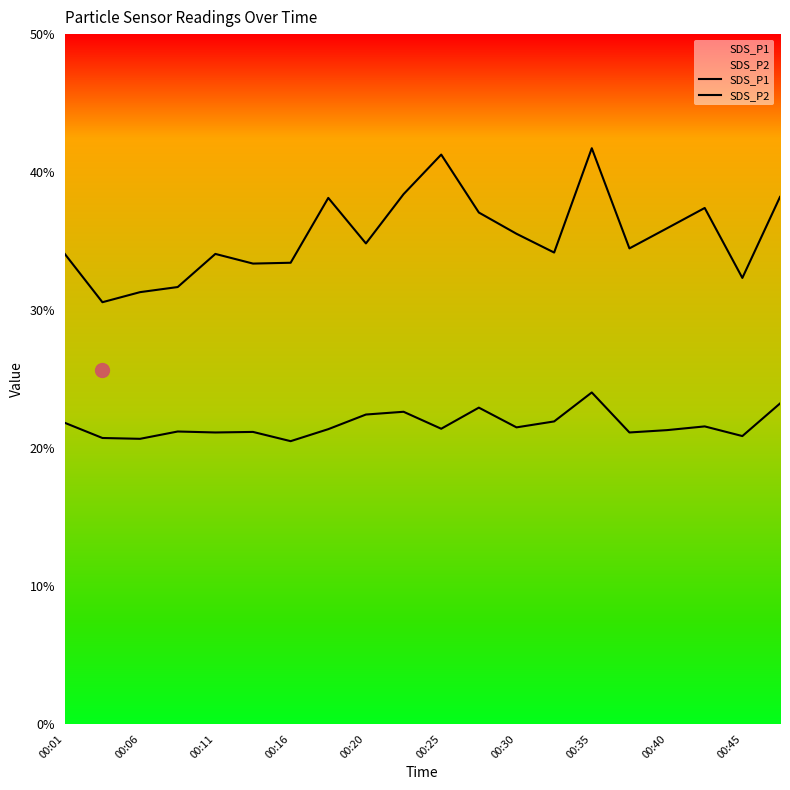

Does the chart display data point markers on the line(s)?

No